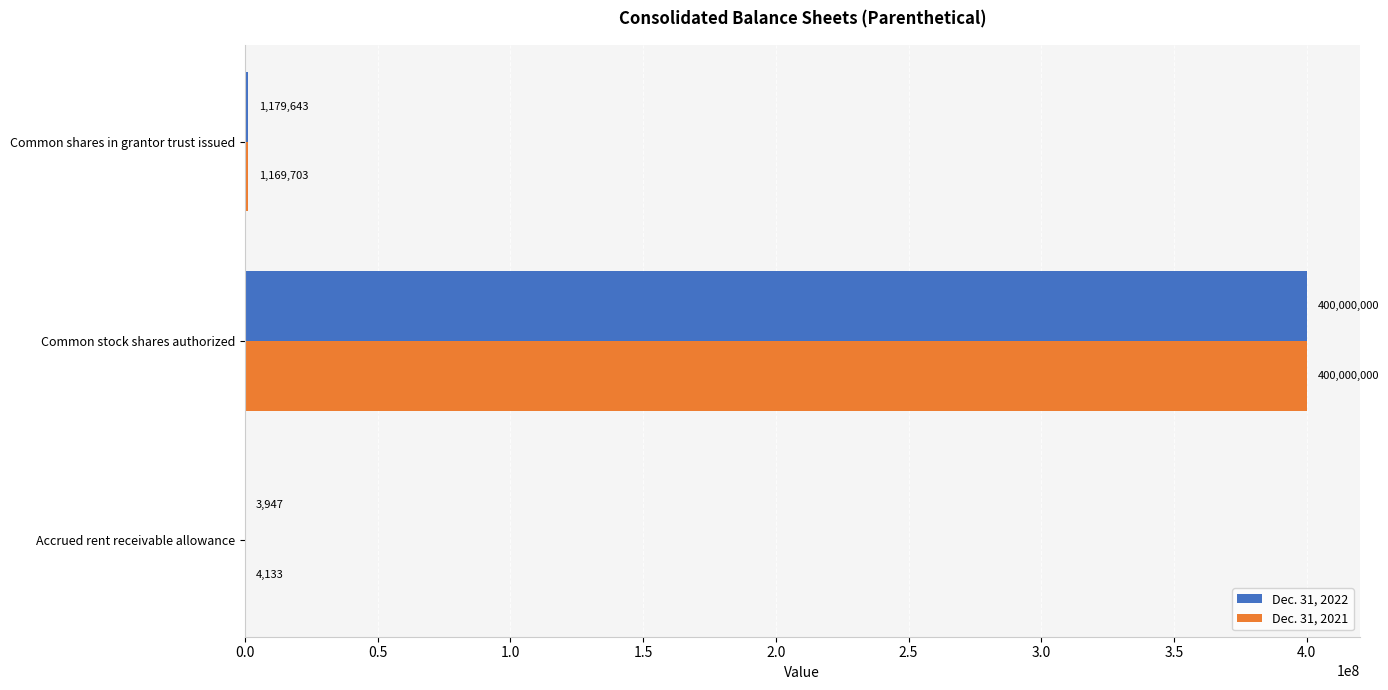

Which series has the widest spread of values?

Dec. 31, 2022